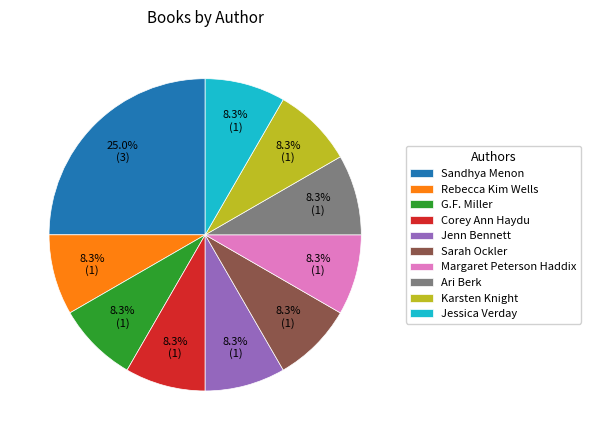

How many slices are in this pie chart?

10